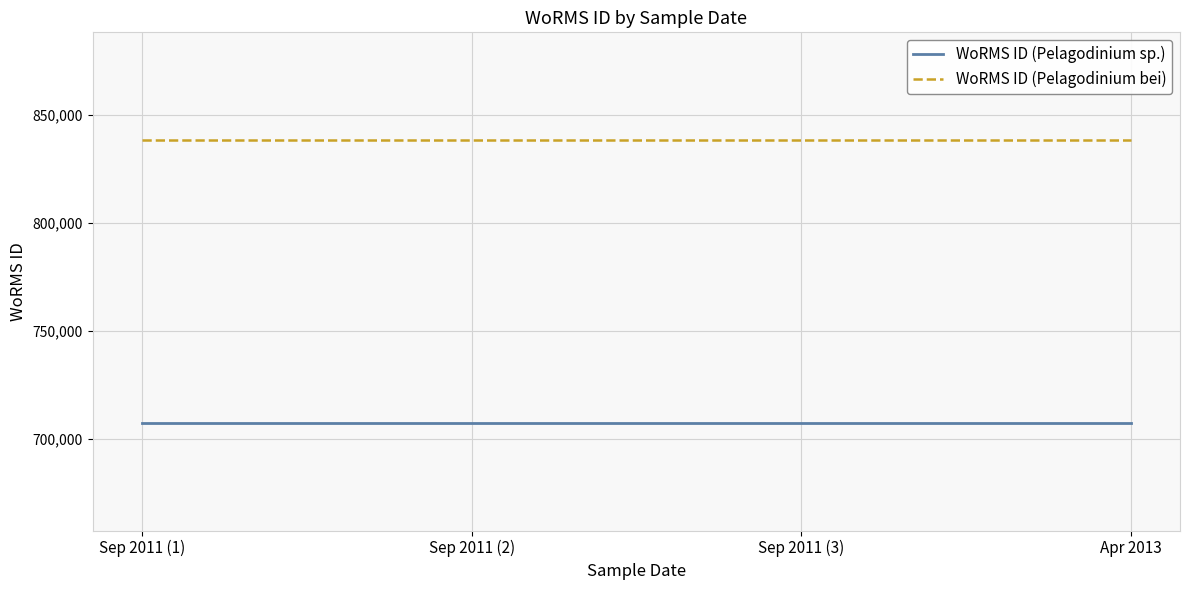

What is the difference between the highest and lowest values at Apr 2013?

130642